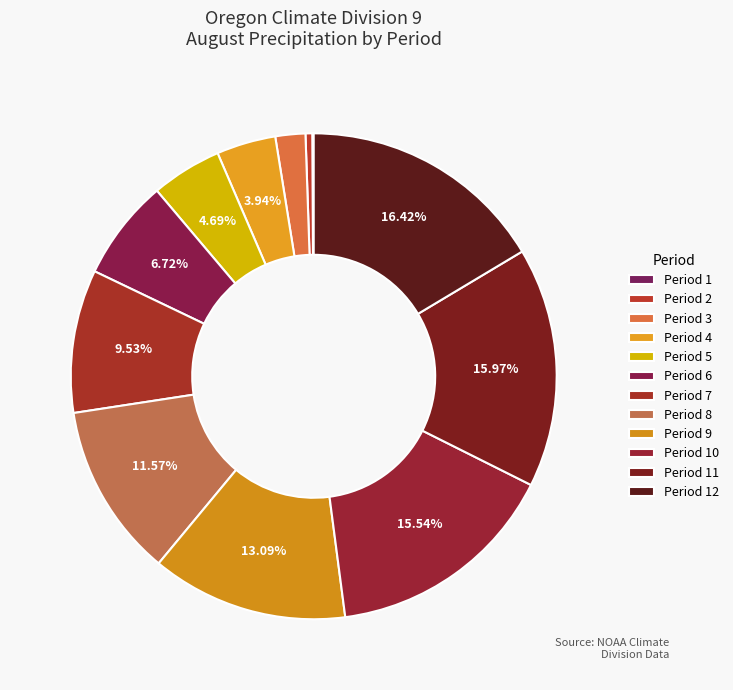

How many segments does this pie chart have?

12